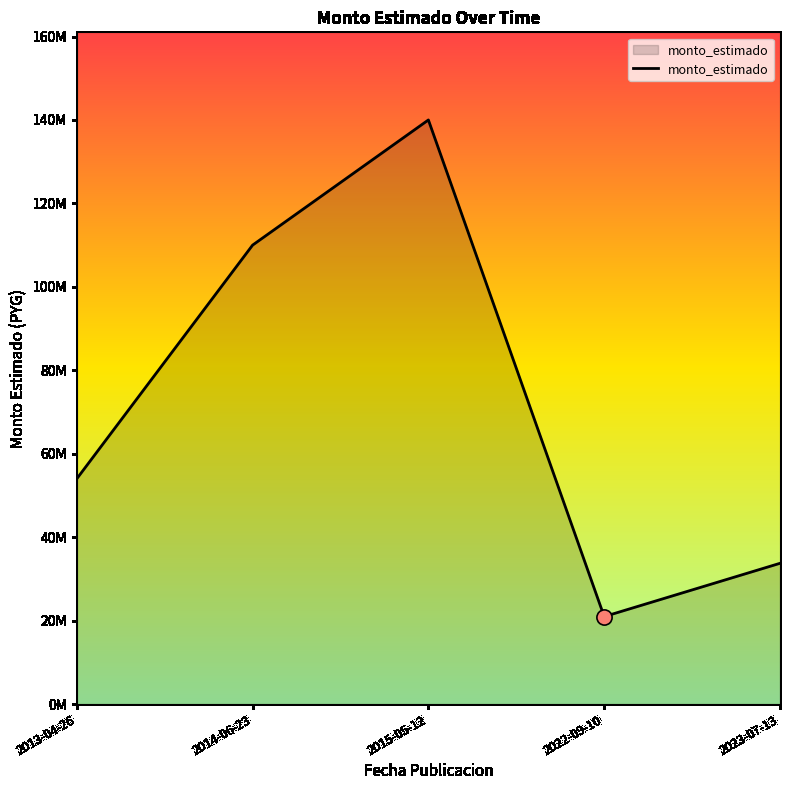

Which has a higher value, 2014-06-23 or 2013-04-26?

2014-06-23